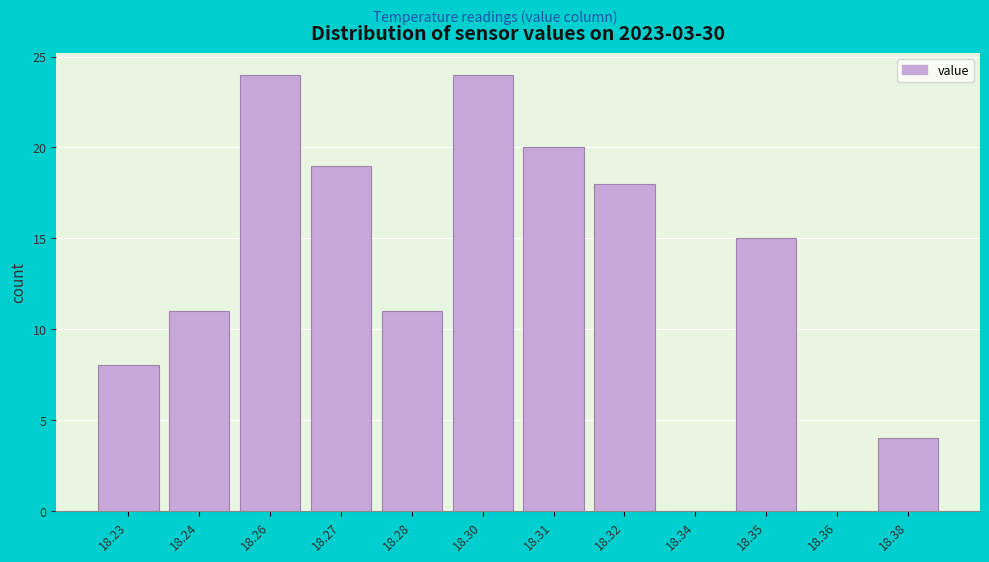

Reading left to right, list all the values displayed in this chart.

18.23=8	18.24=11	18.26=24	18.27=19	18.28=11	18.30=24	18.31=20	18.32=18	18.34=0	18.35=15	18.36=0	18.38=4